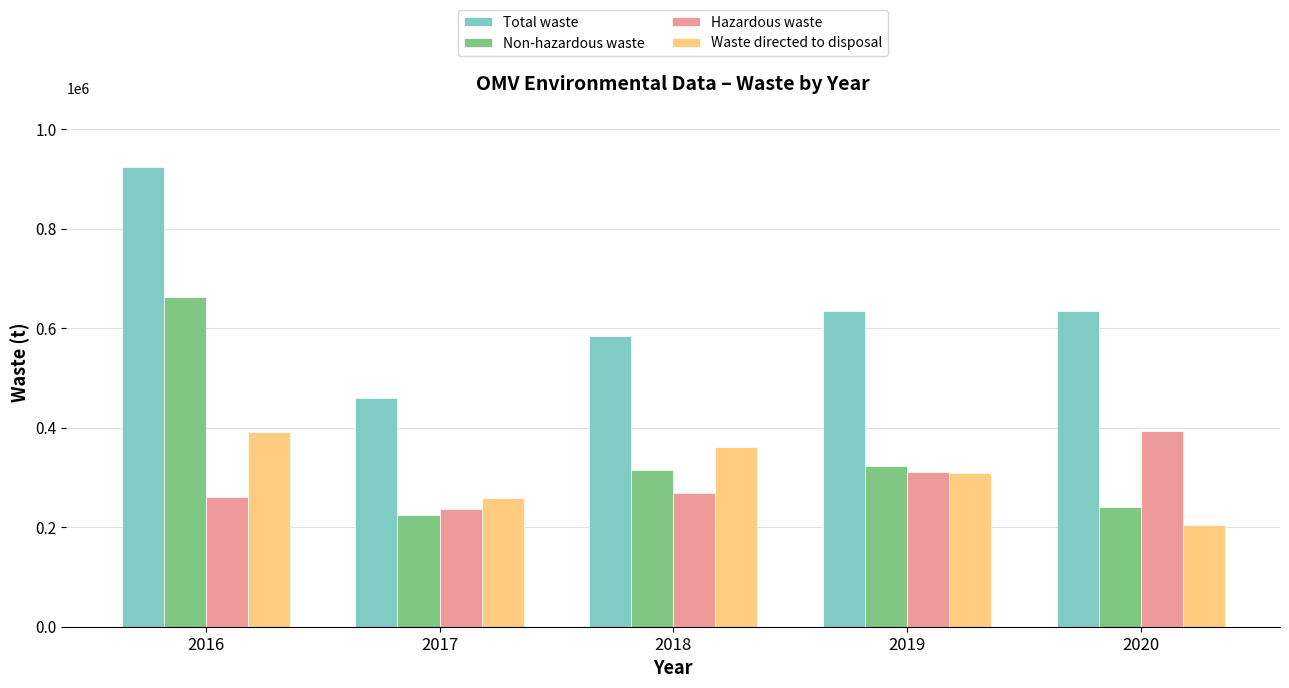

What is the total value across all series at 2019?

1575966